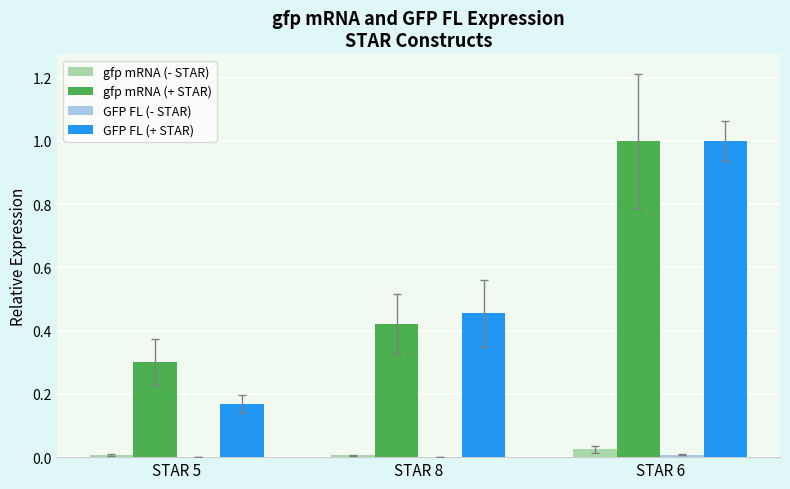

Between STAR 5 and STAR 6, which series saw the biggest shift?

GFP FL (+ STAR)